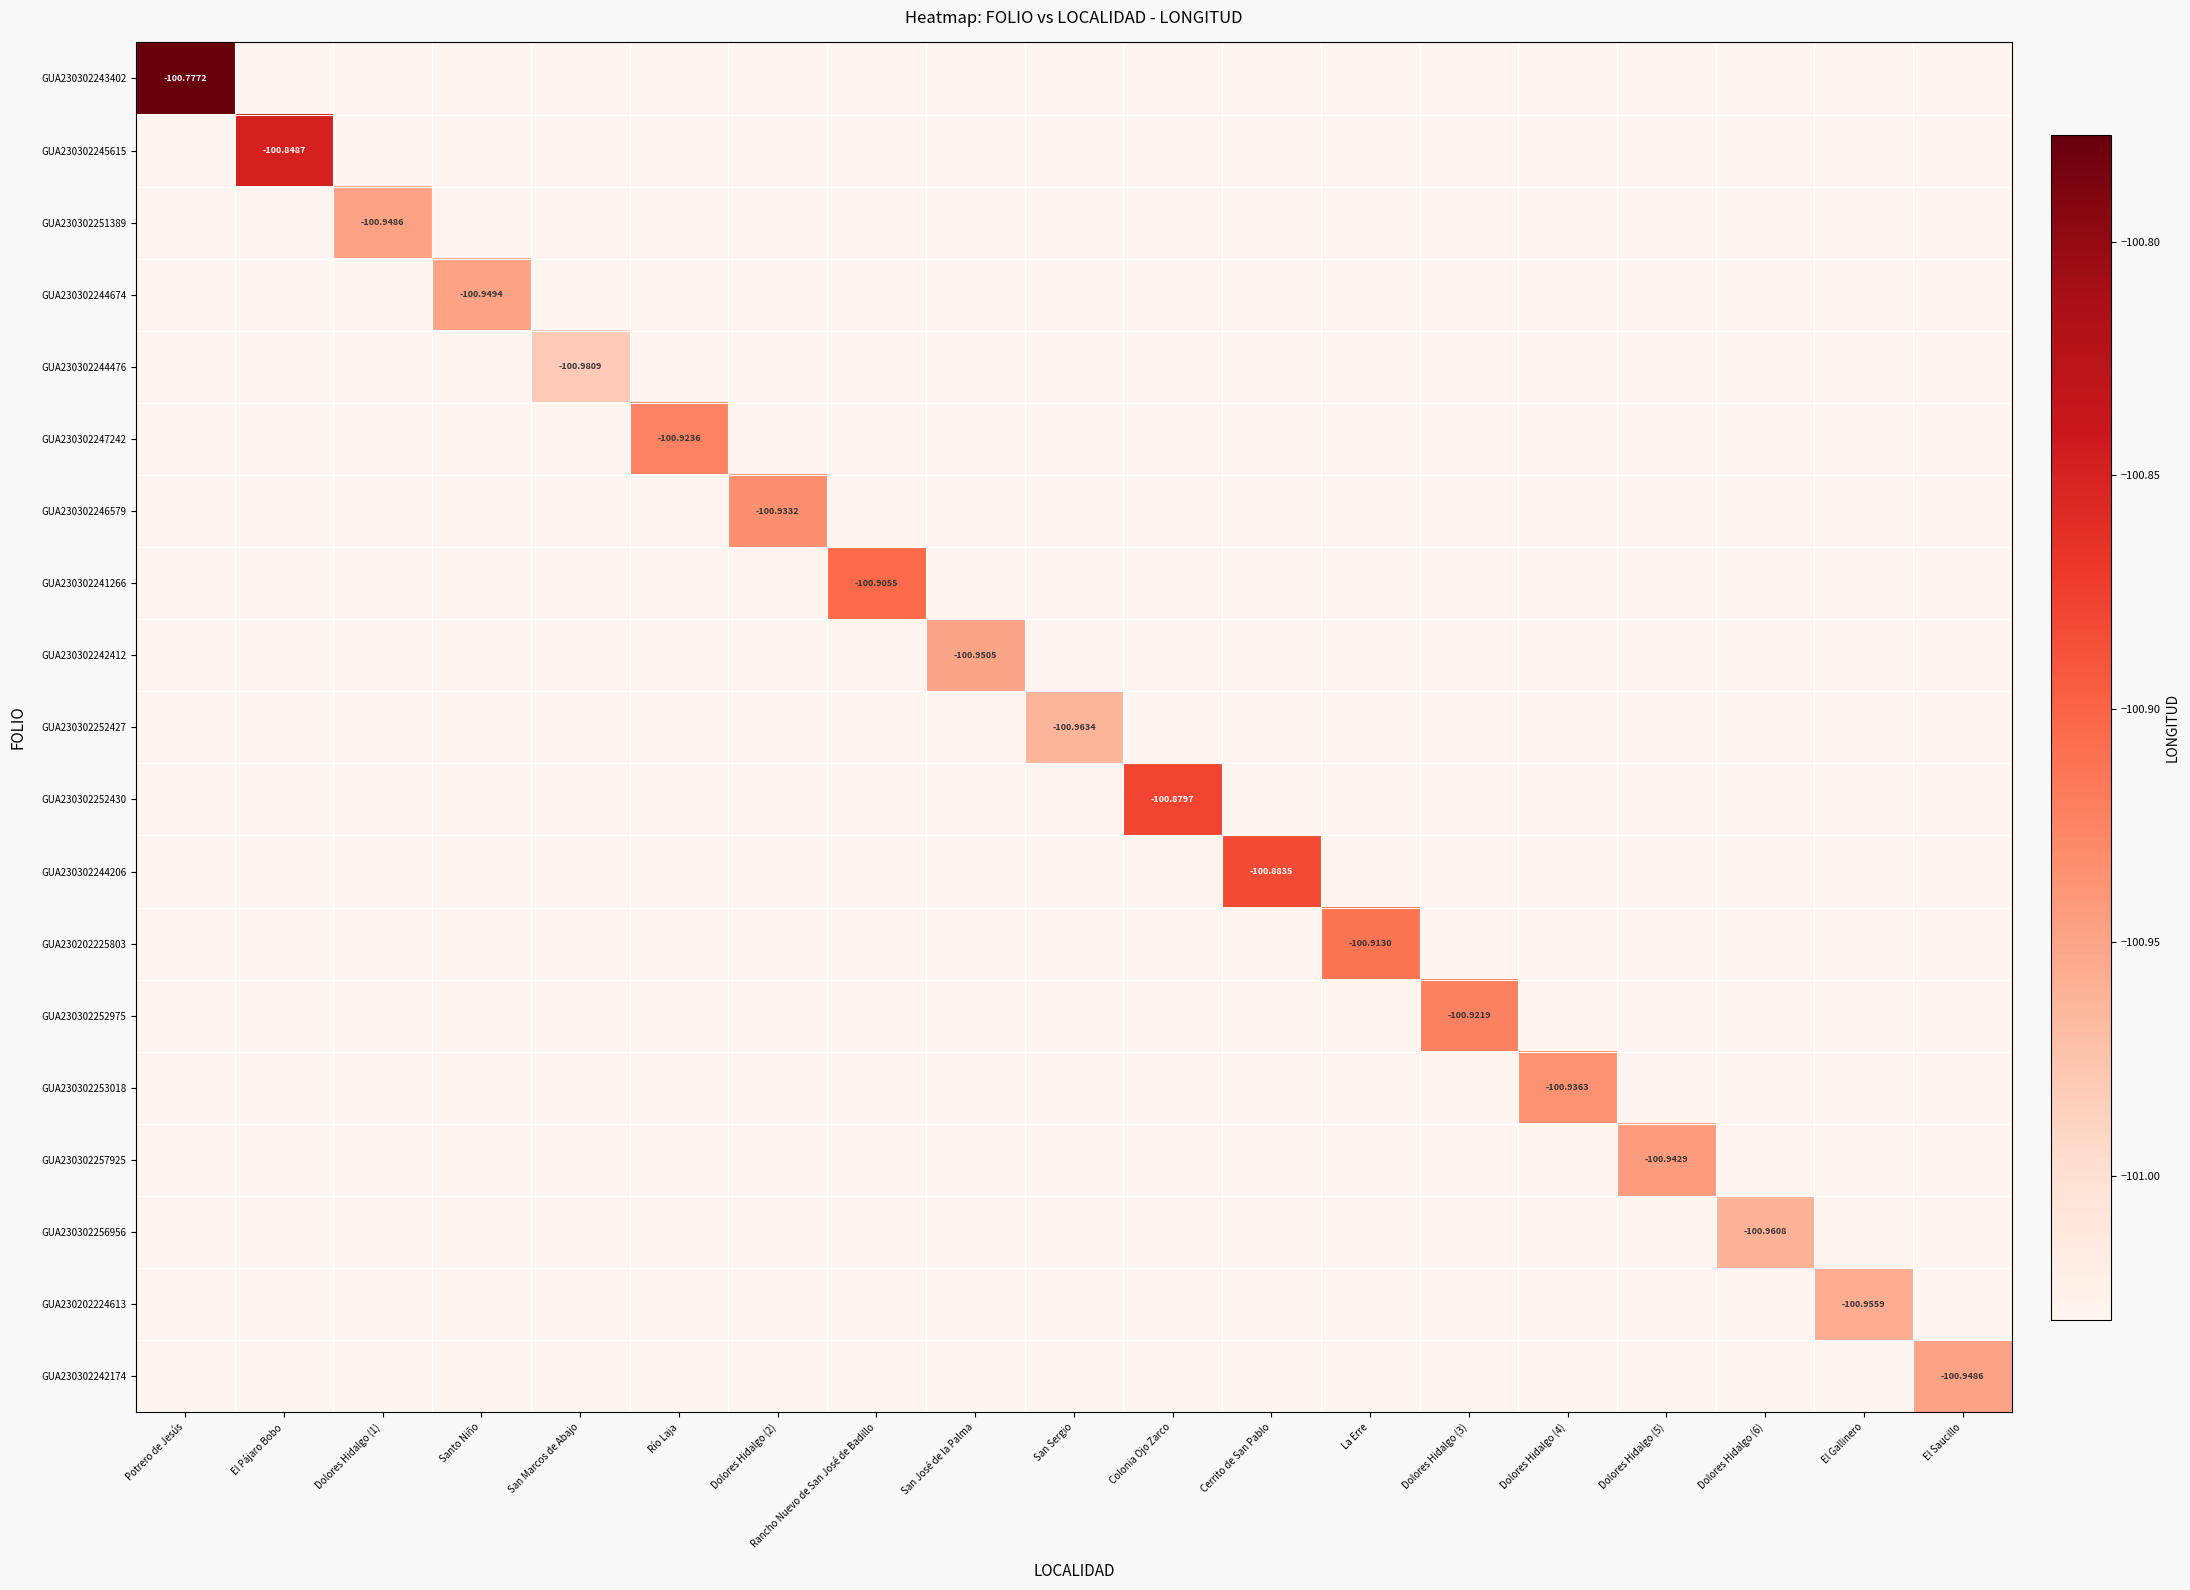

Is the value of GUA230302242174 at San Marcos de Abajo greater than the value of GUA230302245615 at Potrero de Jesús?

No